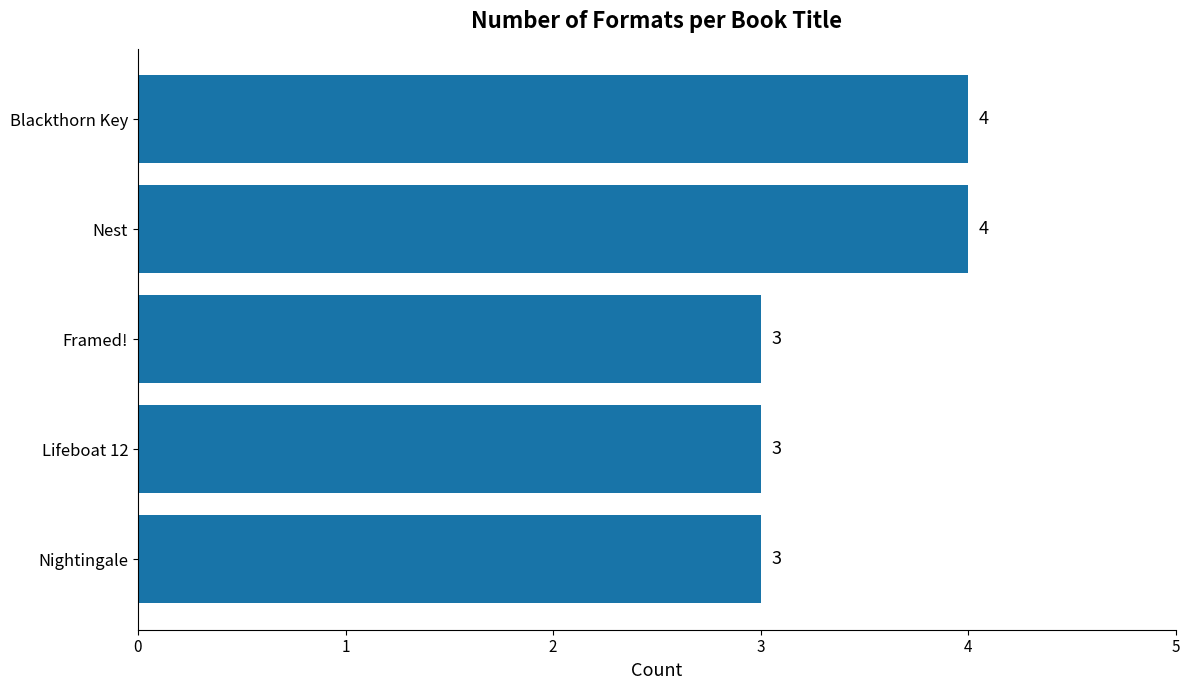

The chart shows a value of 2 at Nightingale. True or false?

False